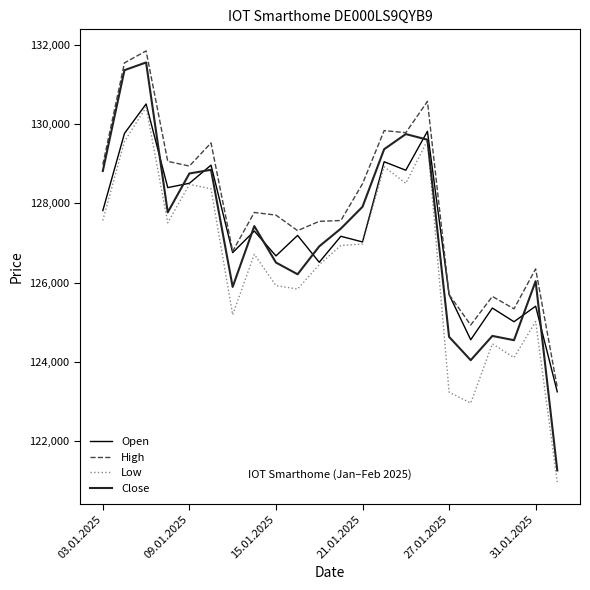

What is the highest value of the High series?

131843